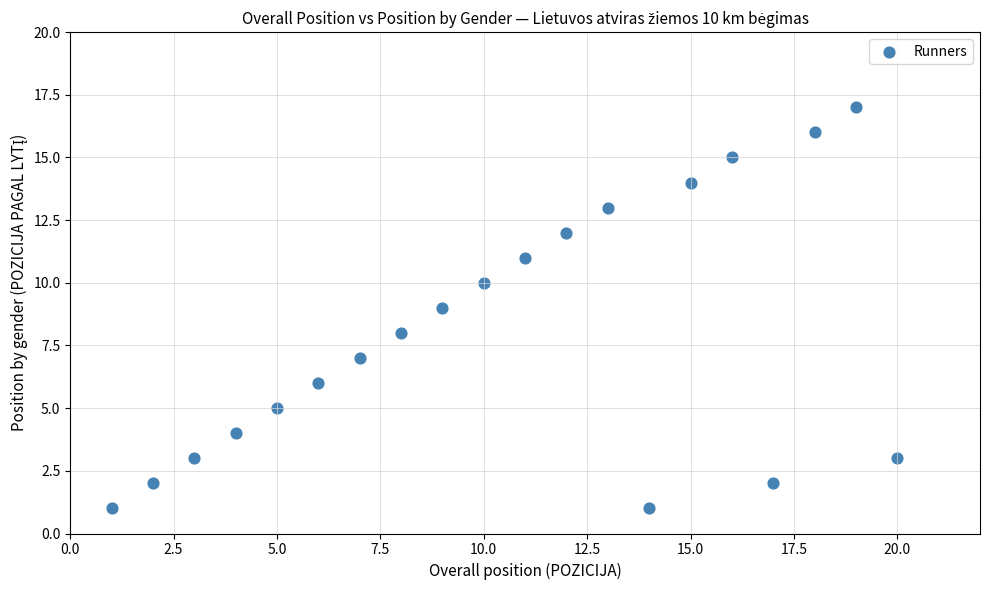

What is the range of Y values (max minus min)?

16